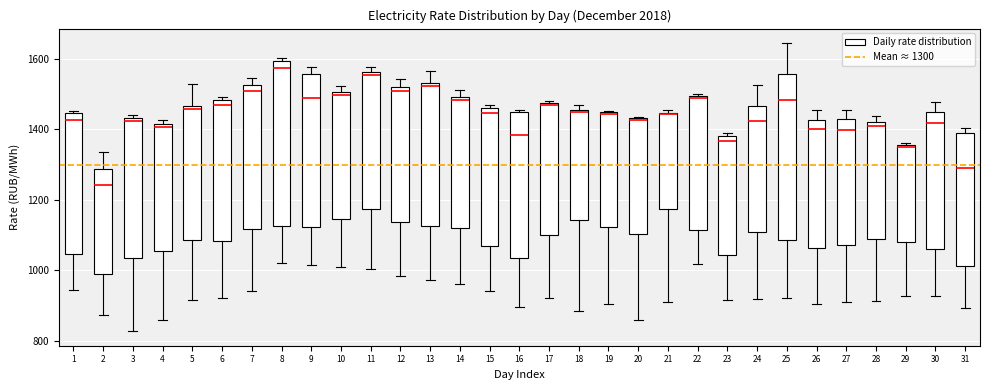

Reading left to right, read every box against the y-axis: the position of its median line, the range the box covers, and the ends of its whiskers. The values are not printed on the chart, so give them approximately, as read against the axis.

1: median 1420, box 1040 to 1440, whiskers 940 to 1460
2: median 1240, box 980 to 1280, whiskers 880 to 1340
3: median 1420, box 1040 to 1440, whiskers 820 to 1440 (just above the box's upper edge)
4: median 1400, box 1060 to 1420, whiskers 860 to 1420 (just above the box's upper edge)
5: median 1460 (just below the box's upper edge), box 1080 to 1460, whiskers 920 to 1520
6: median 1460, box 1080 to 1480, whiskers 920 to 1500
7: median 1500, box 1120 to 1520, whiskers 940 to 1540
8: median 1580, box 1120 to 1600, whiskers 1020 to 1600 (just above the box's upper edge)
9: median 1480, box 1120 to 1560, whiskers 1020 to 1580
10: median 1500 (just below the box's upper edge), box 1140 to 1500, whiskers 1000 to 1520
11: median 1560 (just below the box's upper edge), box 1180 to 1560, whiskers 1000 to 1580
12: median 1500, box 1140 to 1520, whiskers 980 to 1540
13: median 1520, box 1120 to 1540, whiskers 980 to 1560
14: median 1480, box 1120 to 1500, whiskers 960 to 1520
15: median 1440, box 1060 to 1460, whiskers 940 to 1460 (just above the box's upper edge)
16: median 1380, box 1040 to 1440, whiskers 900 to 1460
17: median 1480, box 1100 to 1480, whiskers 920 to 1480
18: median 1440, box 1140 to 1460, whiskers 880 to 1480
19: median 1440 (drawn on the box's upper edge), box 1120 to 1440, whiskers 900 to 1460
20: median 1420, box 1100 to 1440, whiskers 860 to 1440
21: median 1440, box 1180 to 1440, whiskers 900 to 1460
22: median 1480, box 1120 to 1500, whiskers 1020 to 1500
23: median 1360, box 1040 to 1380, whiskers 920 to 1380 (just above the box's upper edge)
24: median 1420, box 1100 to 1460, whiskers 920 to 1520
25: median 1480, box 1080 to 1560, whiskers 920 to 1640
26: median 1400, box 1060 to 1420, whiskers 900 to 1460
27: median 1400, box 1080 to 1420, whiskers 900 to 1460
28: median 1420 (just below the box's upper edge), box 1080 to 1420, whiskers 920 to 1440
29: median 1340, box 1080 to 1360, whiskers 920 to 1360 (just above the box's upper edge)
30: median 1420, box 1060 to 1440, whiskers 920 to 1480
31: median 1280, box 1020 to 1380, whiskers 900 to 1400